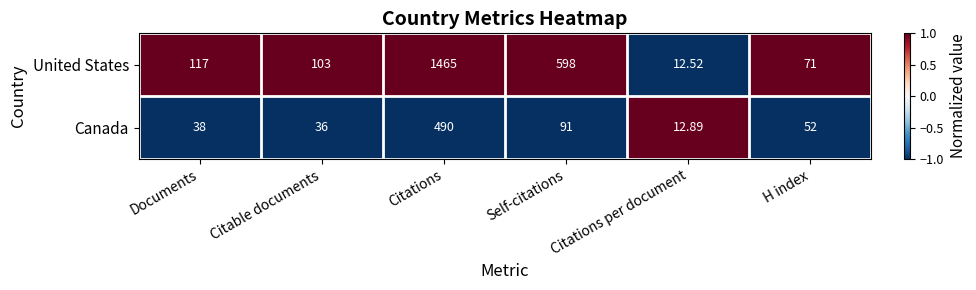

Rank the categories by Canada value from lowest to highest.

Citations per document, Citable documents, Documents, H index, Self-citations, Citations